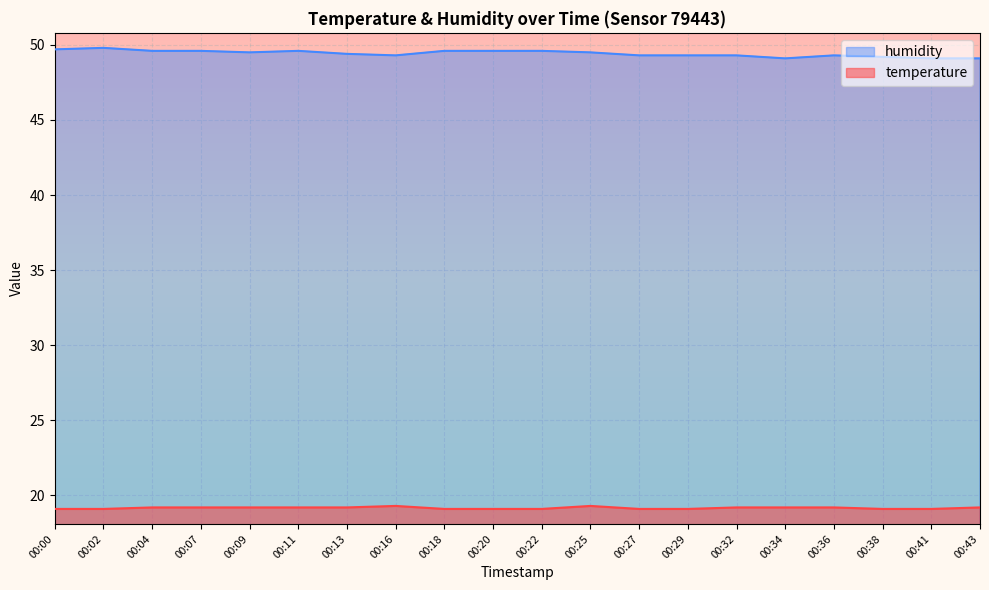

Reading left to right, what are all the values shown in this chart?

temperature: 19.1	19.1	19.2	19.2	19.2	19.2	19.2	19.3	19.1	19.1	19.1	19.3	19.1	19.1	19.2	19.2	19.2	19.1	19.1	19.2
humidity: 49.7	49.8	49.6	49.6	49.5	49.6	49.4	49.3	49.6	49.6	49.6	49.5	49.3	49.3	49.3	49.1	49.3	49.2	49.1	49.1